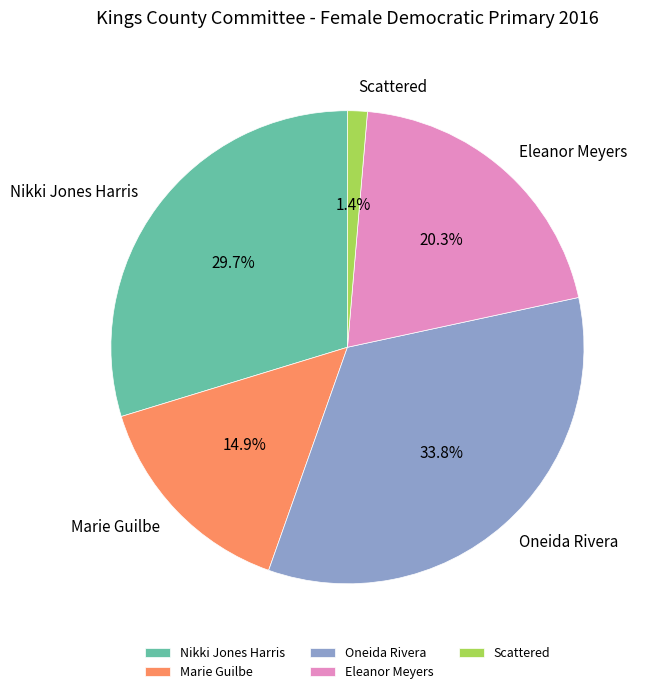

How many slices are in this pie chart?

5